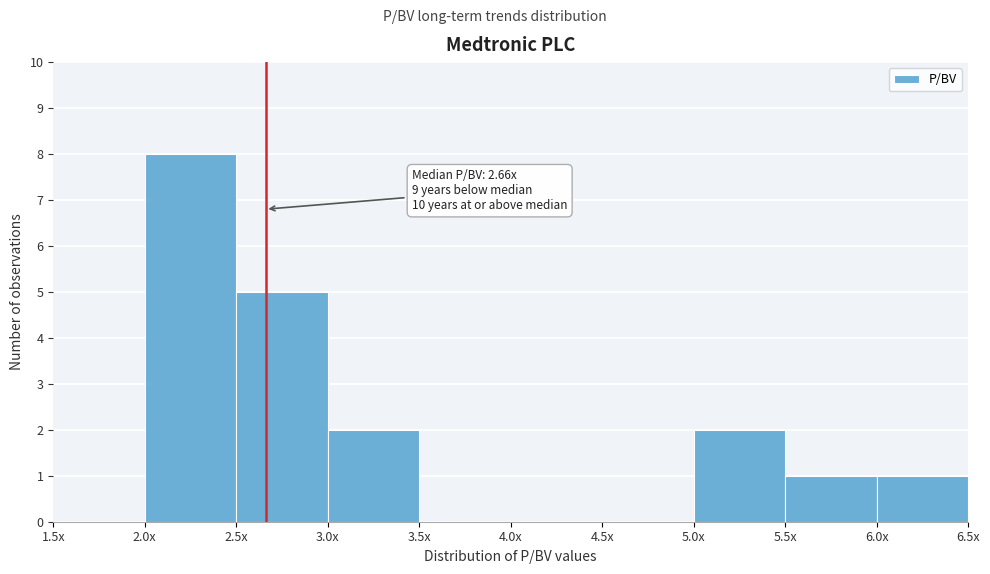

Reading left to right, transcribe all the data shown in this chart.

1.5x=0	2.0x=8	2.5x=5	3.0x=2	3.5x=0	4.0x=0	4.5x=0	5.0x=2	5.5x=1	6.0x=1